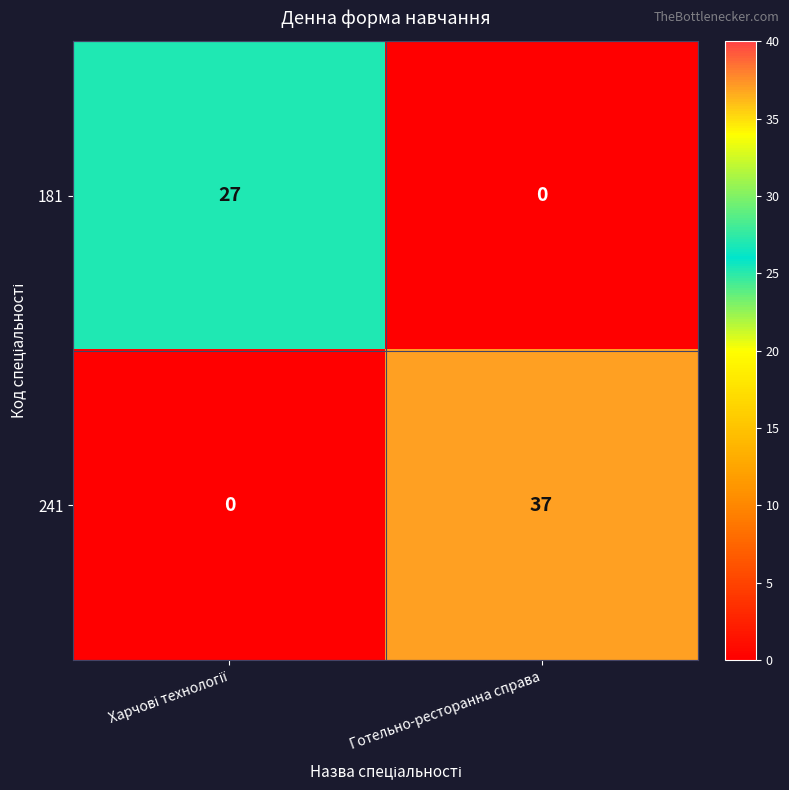

Read the 241 value at Готельно-ресторанна справа.

37